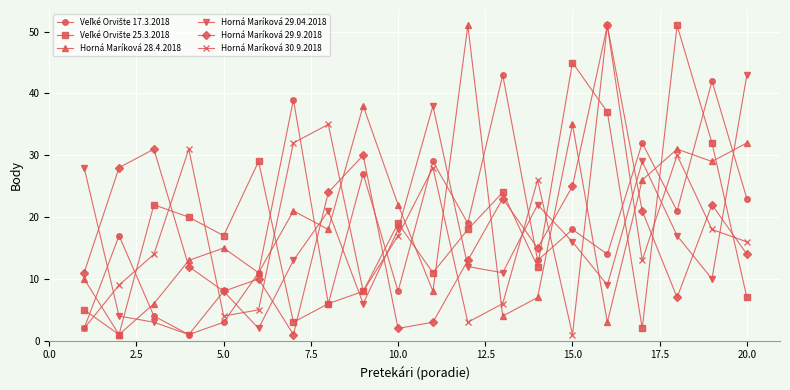

What is the maximum value shown in the chart?

51